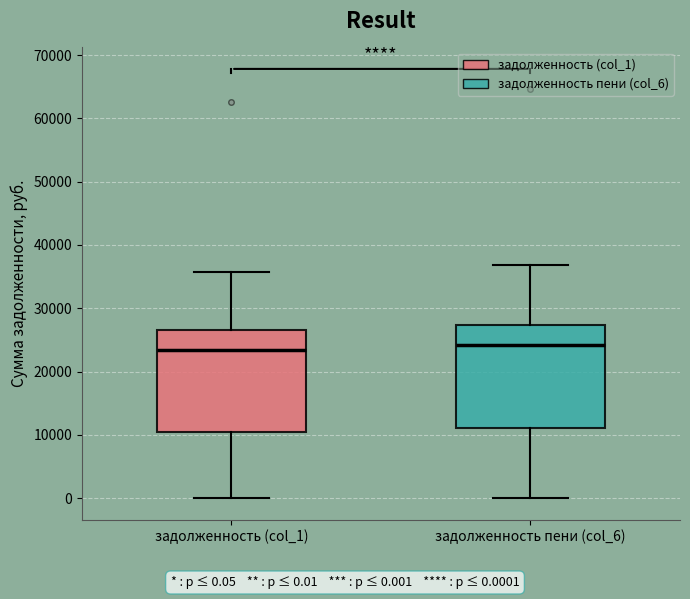

Reading left to right, read every box against the y-axis: the position of its median line, the range the box covers, and the ends of its whiskers. The values are not printed on the chart, so give them approximately, as read against the axis.

задолженность (col_1): median 23000, box 10000 to 27000, whiskers 0 to 36000
задолженность пени (col_6): median 24000, box 11000 to 27000, whiskers 0 to 37000